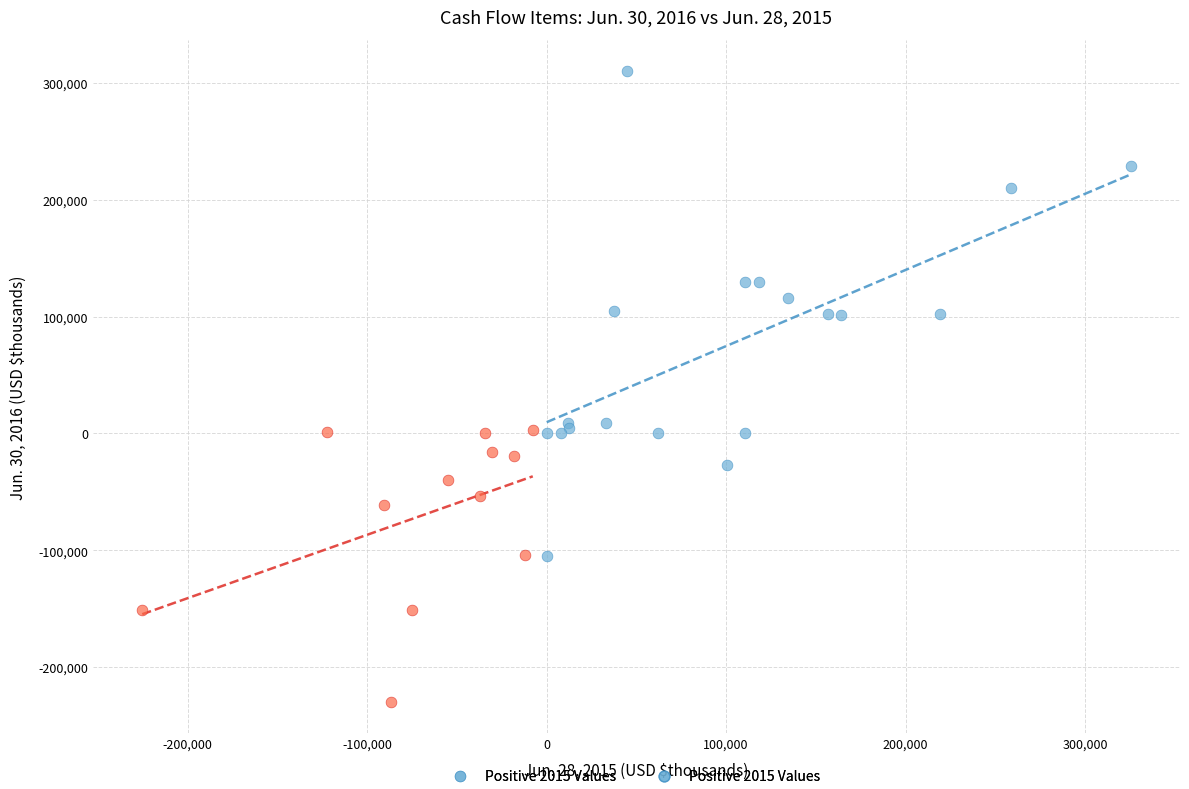

Which series contains the lowest Y value?

Negative 2015 Values